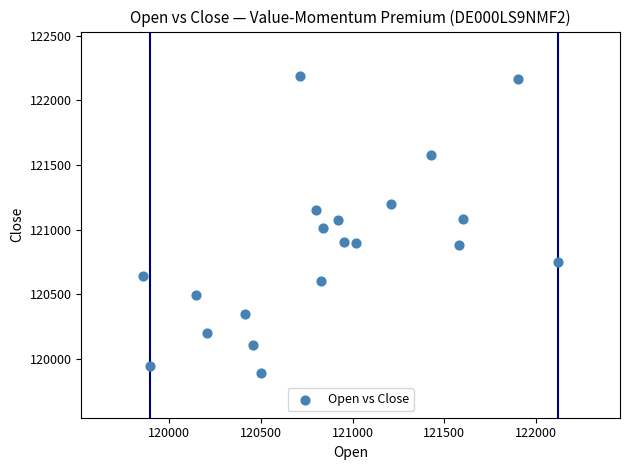

What is the range of X values (max minus min)?

2259